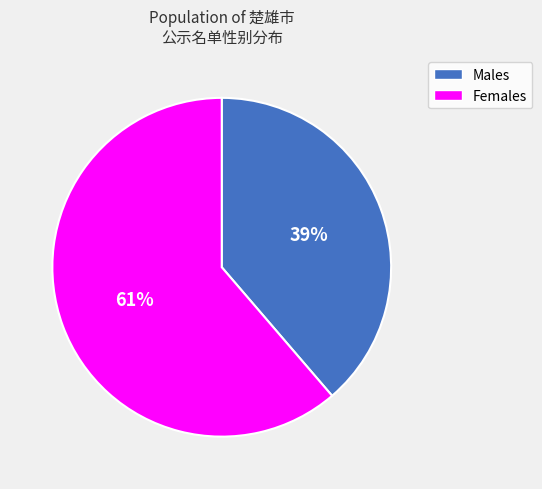

Is there any slice that represents more than half of the pie?

Yes